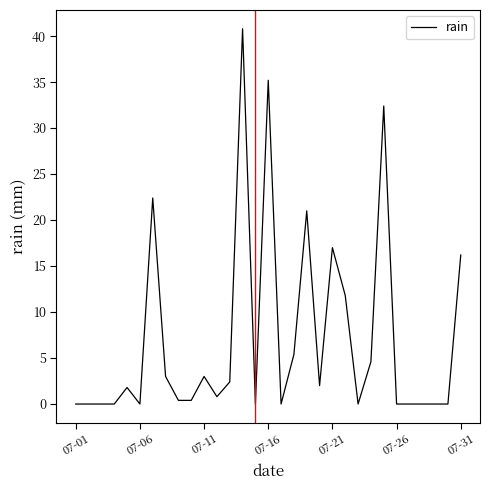

True or false: there are more than 2 points higher than both neighbors.

True